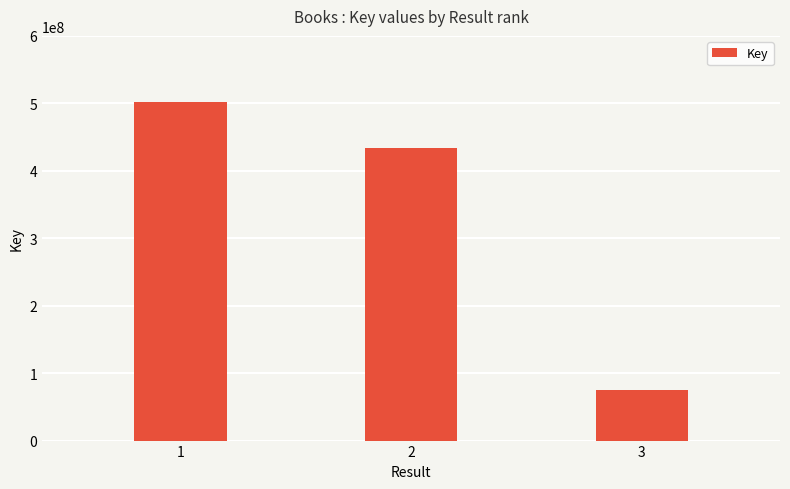

List the labels in order of value, largest first.

1, 2, 3